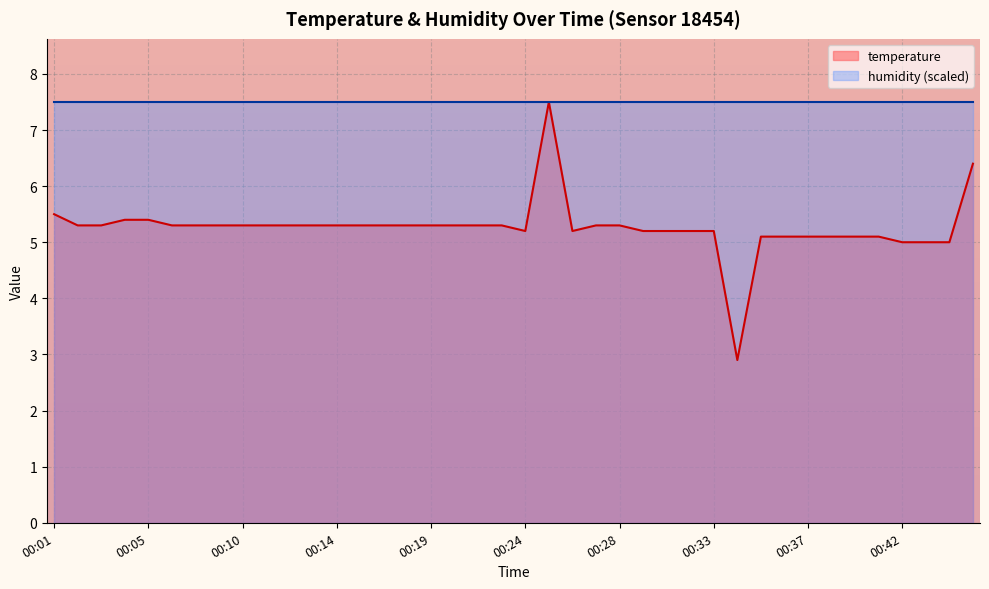

Count the number of values greater than 5.

36